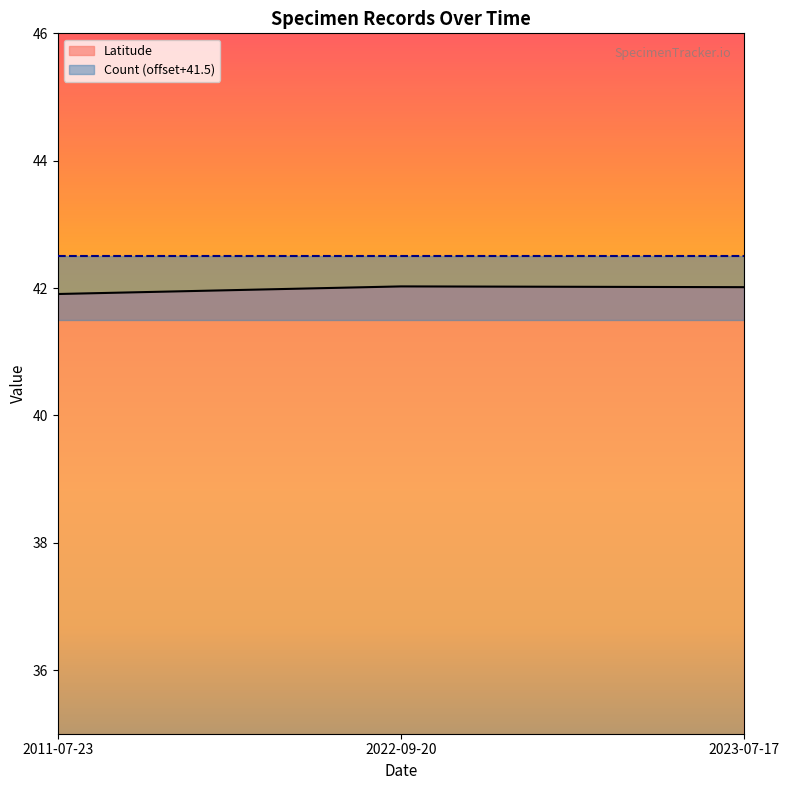

What is the difference between the values at 2022-09-20 and 2011-07-23?

0.1